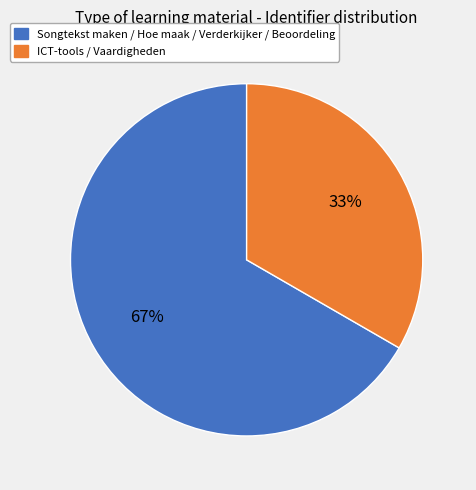

Count the number of slices in the pie.

2